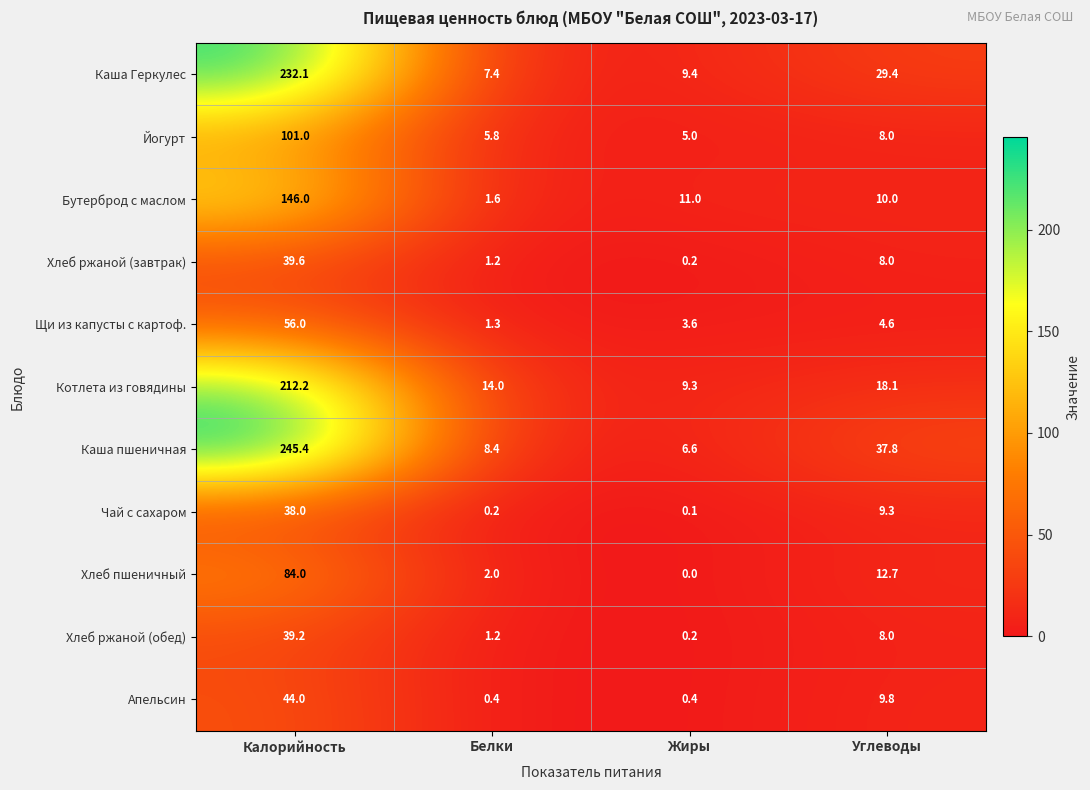

Rank the categories by Хлеб ржаной (завтрак) value from lowest to highest.

Жиры, Белки, Углеводы, Калорийность